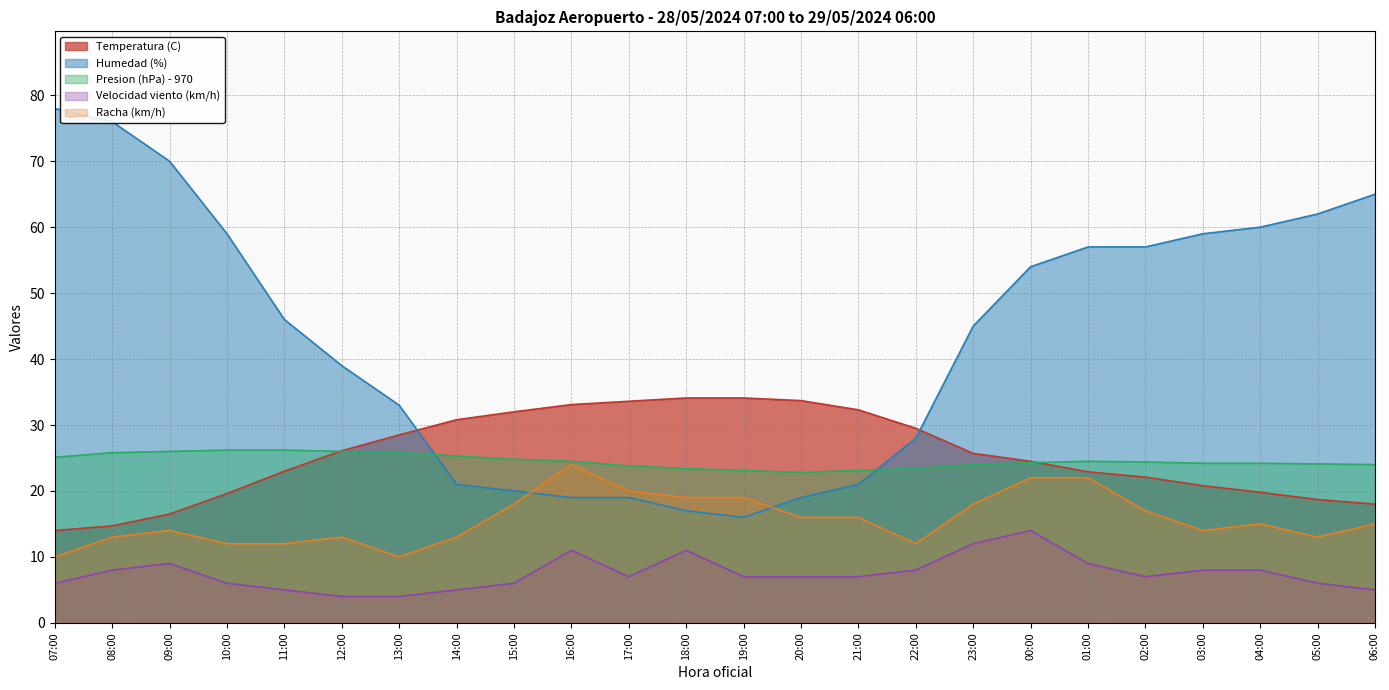

How many values in the Racha (km/h) series exceed 15?

11